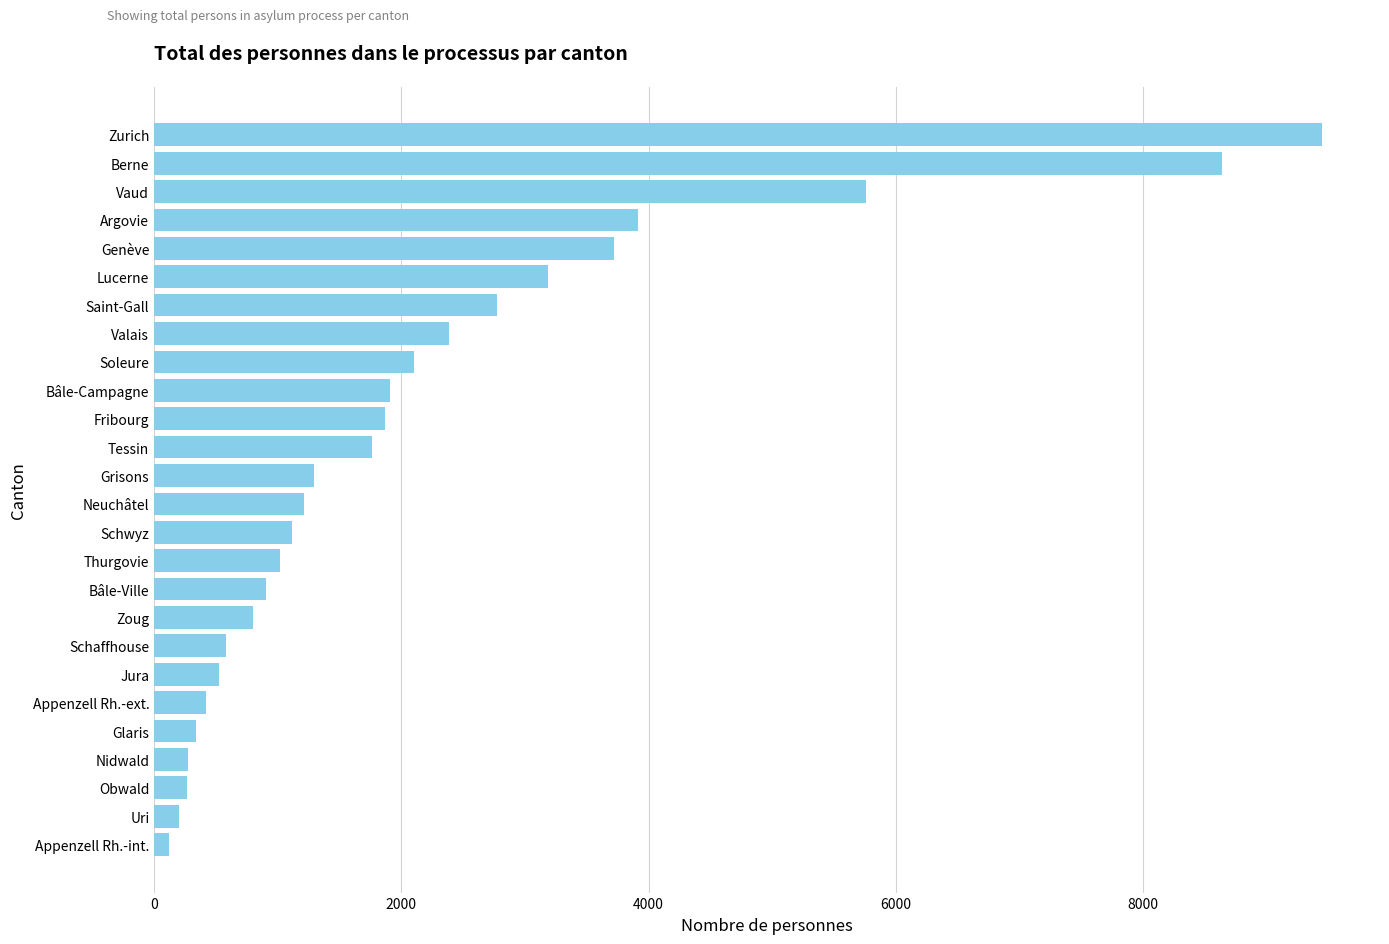

What is the label of the 19th bar from the bottom?

Valais